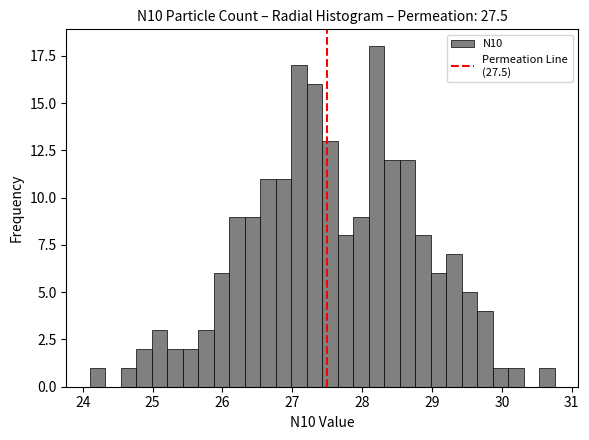

Read against the x-axis, roughly where is the centre of the tallest bar?

28.2